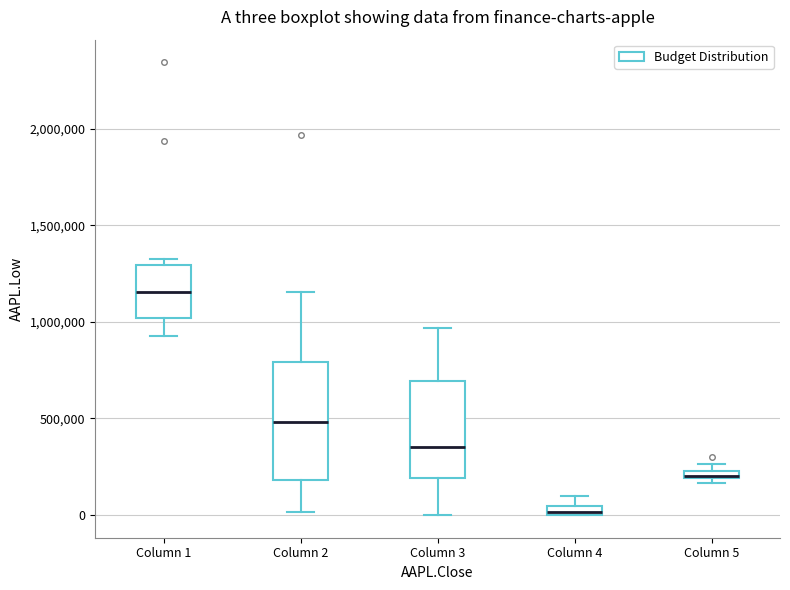

Which box has the highest median line?

Column 1